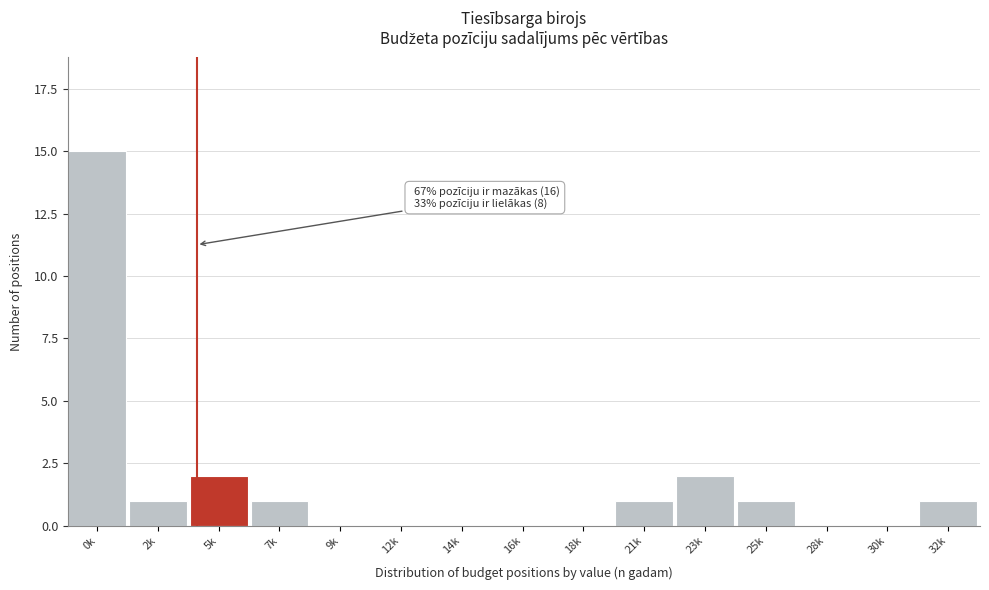

Reading left to right, what are all the values shown in this chart?

0k=15	2k=1	5k=2	7k=1	9k=0	12k=0	14k=0	16k=0	18k=0	21k=1	23k=2	25k=1	28k=0	30k=0	32k=1